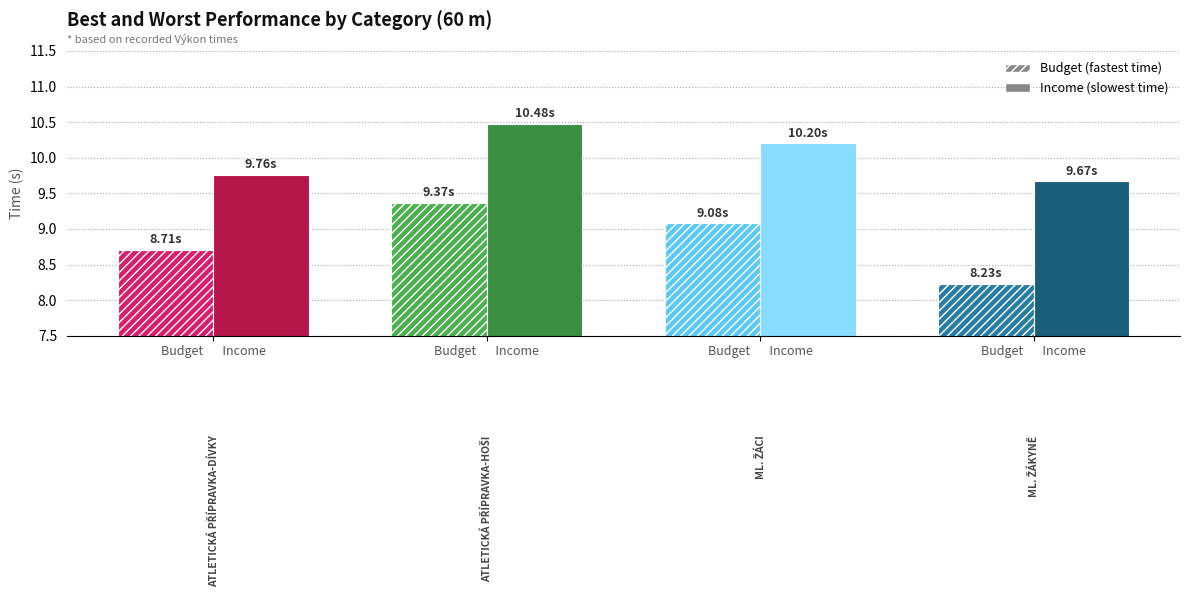

The value of Budget at Ml. žákyně is 2.3. True or false?

False